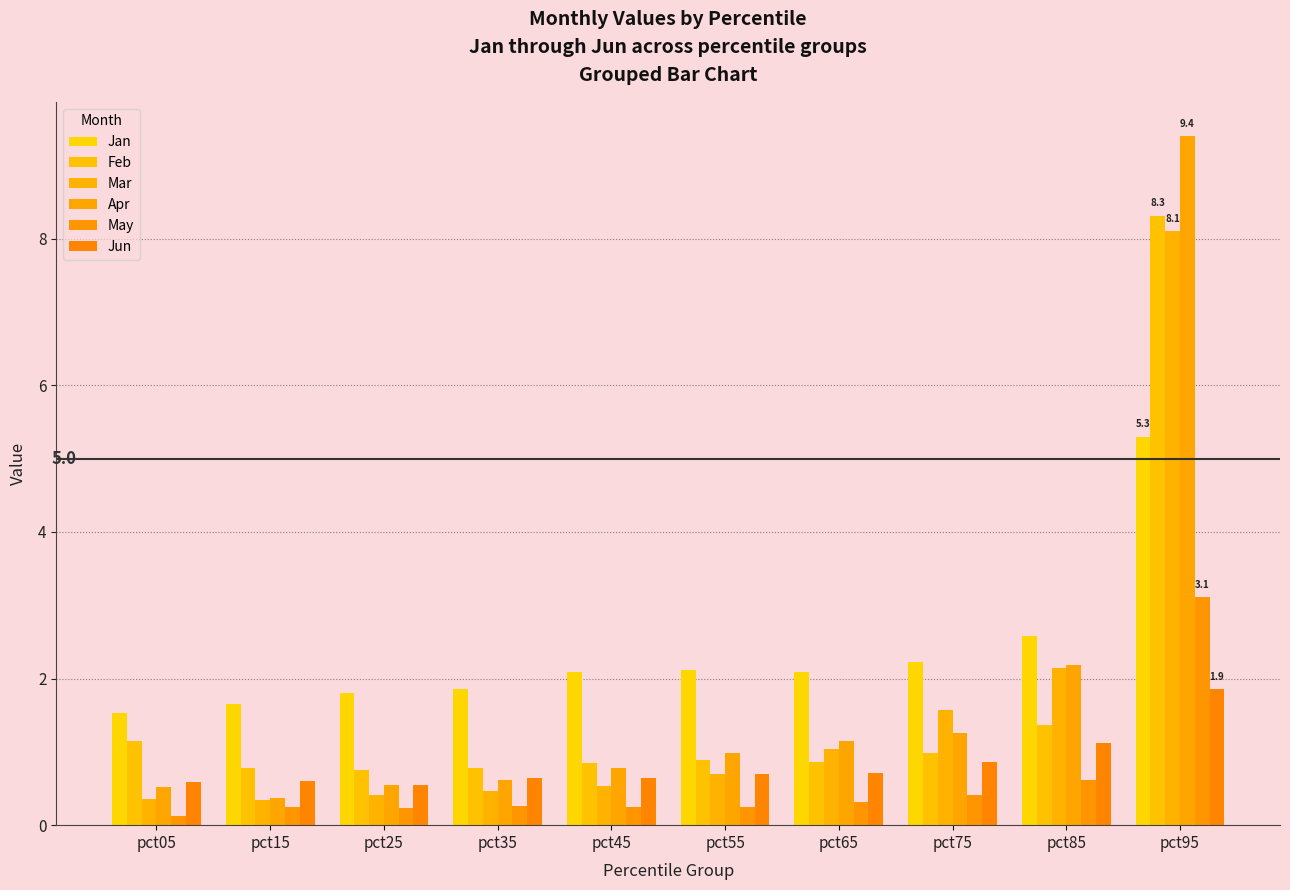

True or false: Apr has a value of 1.3 at pct55.

False